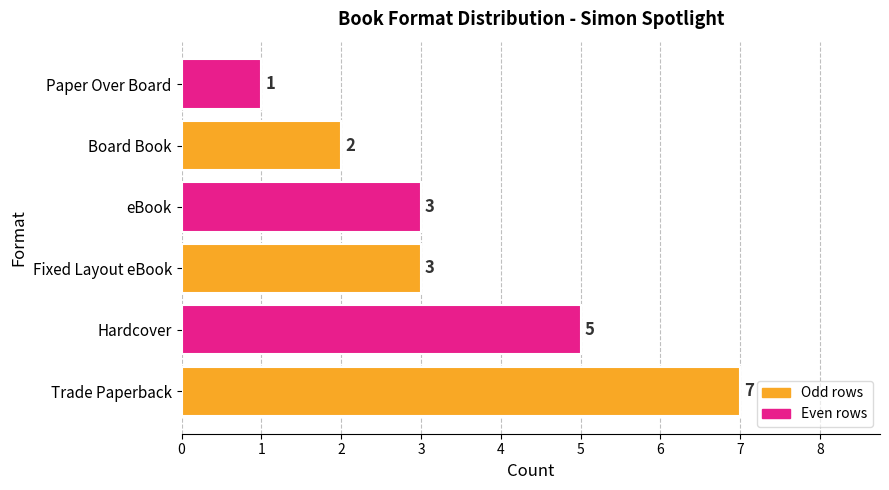

Reading bottom to top, list all the values displayed in this chart.

7	5	3	3	2	1